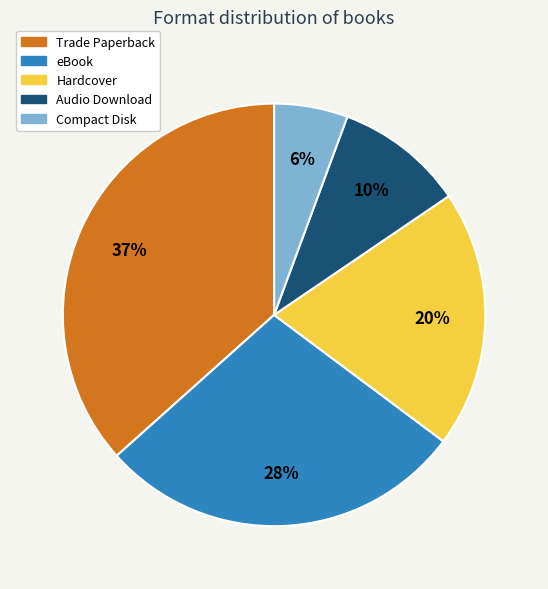

How many slices are in this pie chart?

5